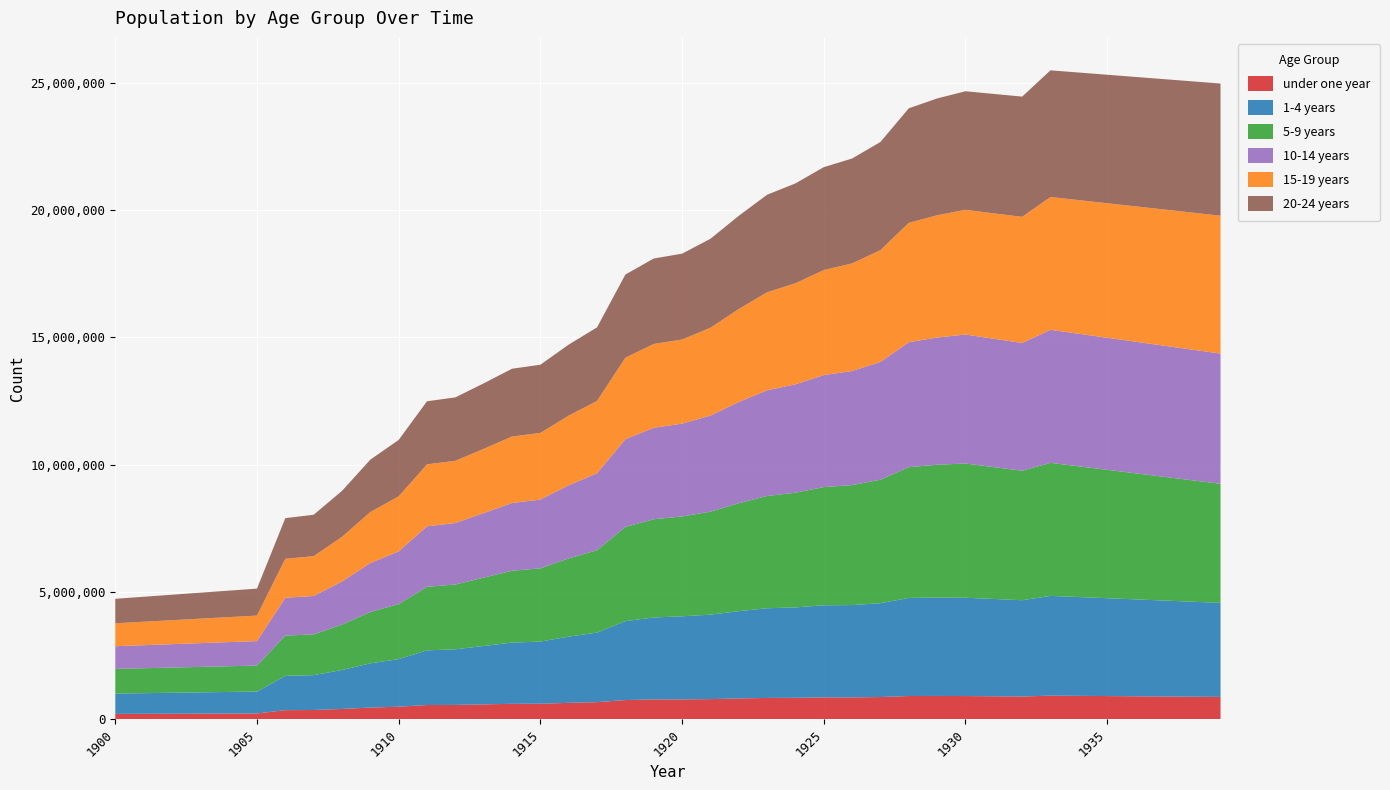

Reading left to right, extract all data points from this chart.

under one year: 212913	216311	219709	223107	226505	229903	359677	365825	407044	461131	495294	561620	564927	587198	608900	612135	647461	674463	756441	779612	782576	793449	819981	839855	844780	860320	860900	874938	915244	917001	914165	905152	896138	929893	921527	913162	904797	896431	888066	879701
1-4 years: 797679	810331	822983	835635	848287	860939	1346546	1369443	1529916	1736951	1869237	2147307	2184233	2293825	2404170	2441651	2600224	2730625	3100242	3220337	3262641	3317419	3428288	3521092	3550562	3617591	3625393	3684798	3851717	3865483	3860663	3820789	3780916	3917128	3879924	3842720	3805515	3768311	3731107	3693903
5-9 years: 969418	979461	989504	999548	1009591	1019635	1581394	1599178	1783172	2015686	2160743	2494331	2545130	2682694	2821717	2874168	3069646	3236928	3696934	3857956	3921729	4042978	4238590	4409446	4502900	4642778	4711967	4850563	5135592	5215141	5270646	5177359	5084072	5225016	5133502	5041987	4950472	4858958	4767443	4675928
10-14 years: 890350	904613	918877	933140	947404	961667	1486450	1509238	1692148	1923791	2070467	2375704	2415902	2535798	2660082	2702216	2872805	3021916	3445529	3590881	3644439	3774733	3973228	4152444	4256309	4397624	4478903	4625750	4906702	4996278	5064868	5041510	5018153	5223524	5204976	5186428	5167880	5149332	5130784	5112236
15-19 years: 901737	921643	941550	961457	981364	1001271	1531165	1562508	1751897	2002171	2161156	2434407	2441588	2521823	2609439	2617250	2736222	2839645	3201195	3291668	3302401	3448156	3650908	3847319	3969316	4123229	4226593	4389845	4686422	4801387	4896948	4925015	4953082	5215860	5249041	5282222	5315403	5348584	5381765	5414946
20-24 years: 960956	980613	1000271	1019929	1039586	1059244	1594995	1627002	1806210	2057711	2214891	2476677	2490777	2572257	2662836	2677322	2789155	2888866	3266027	3355511	3372654	3493092	3661239	3829631	3921436	4041430	4119299	4246270	4498998	4586622	4656877	4689237	4721598	4974066	5010129	5046192	5082255	5118318	5154381	5190444